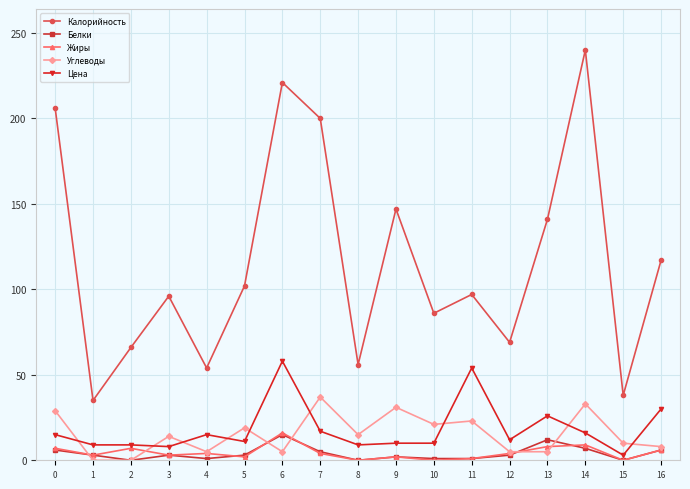

Which series has the largest total across all categories?

Калорийность